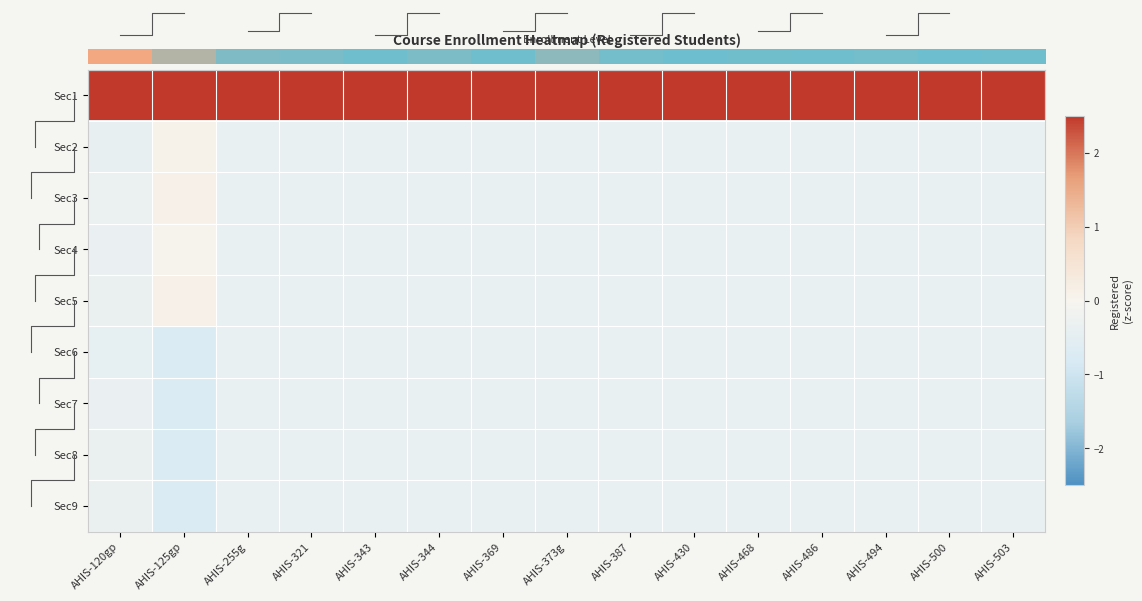

Rank the categories by Sec5 value from lowest to highest.

AHIS-255g, AHIS-321, AHIS-343, AHIS-369, AHIS-387, AHIS-430, AHIS-486, AHIS-494, AHIS-500, AHIS-503, AHIS-344, AHIS-373g, AHIS-468, AHIS-120gp, AHIS-125gp